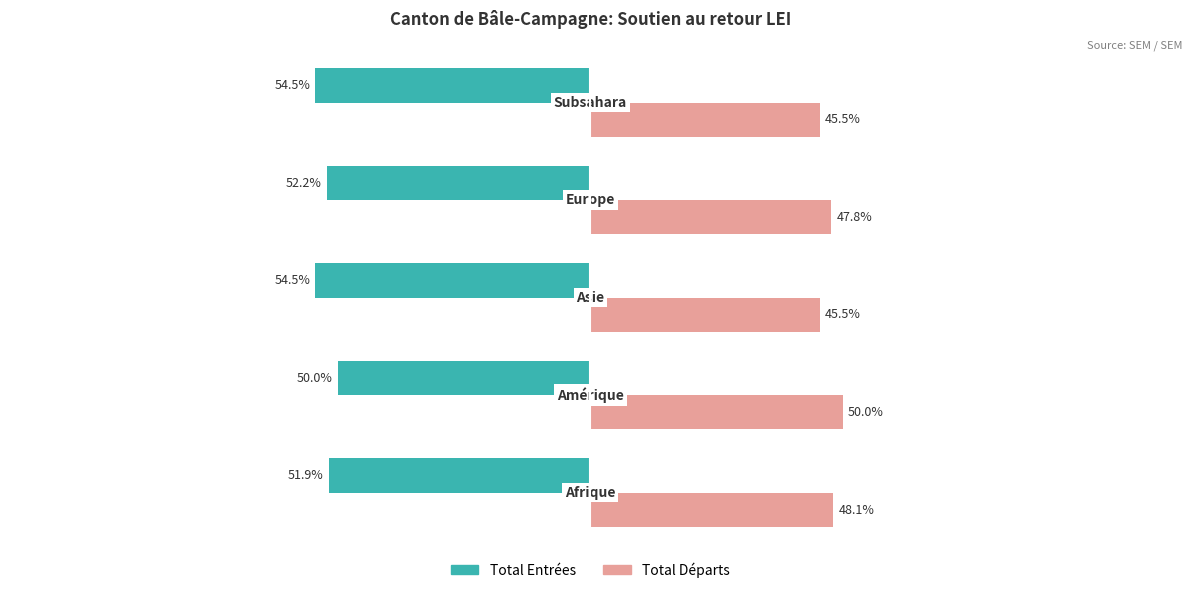

Which series has the largest total across all categories?

Total Départs